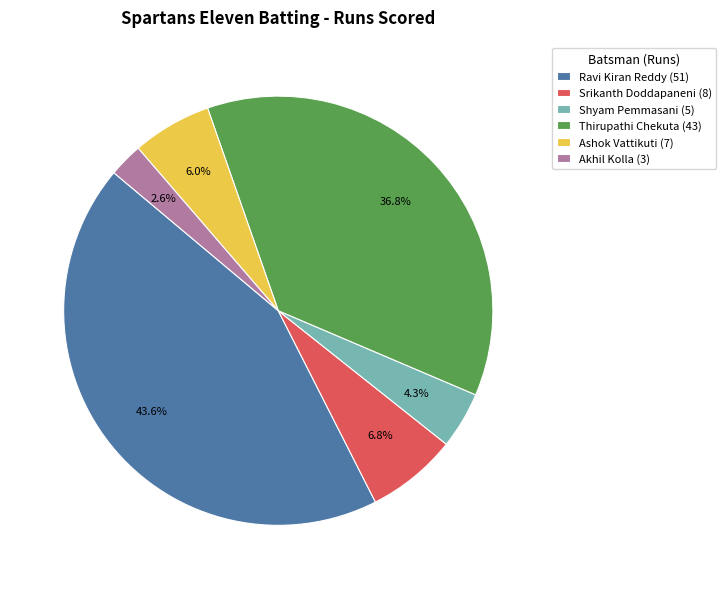

Does Shyam Pemmasani (5) represent more than half of the total?

No